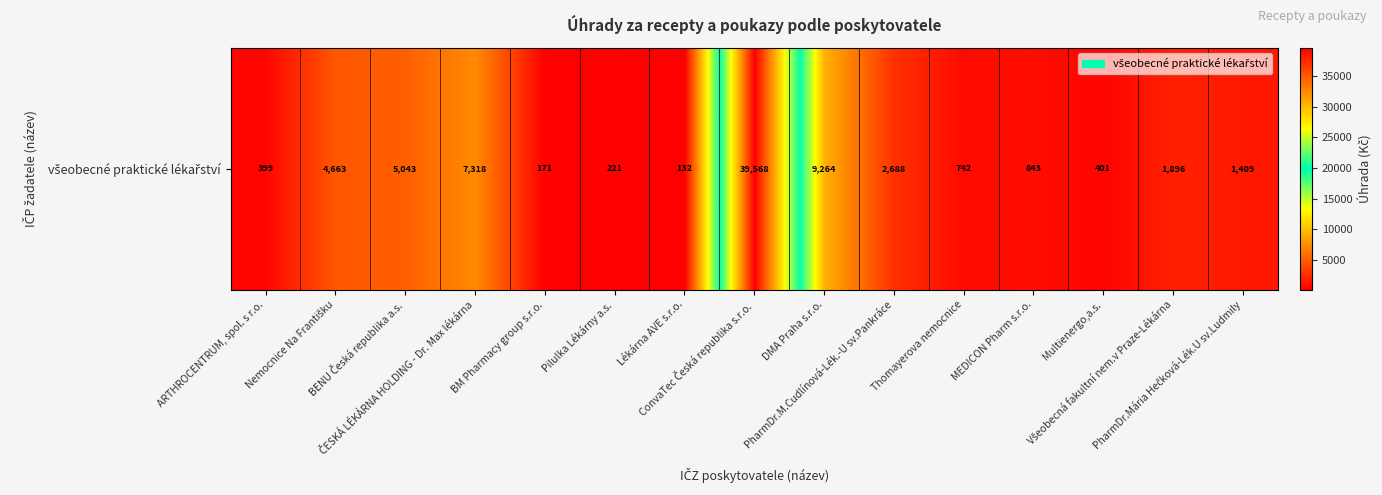

Rank the categories by value from lowest to highest.

Lékárna AVE s.r.o., BM Pharmacy group s.r.o., Pilulka Lékárny a.s., ARTHROCENTRUM, spol. s r.o., Multienergo,a.s., Thomayerova nemocnice, MEDICON Pharm s.r.o., PharmDr.Mária Hečková-Lék.U sv.Ludmily, Všeobecná fakultní nem.v Praze-Lékárna, PharmDr.M.Cudlínová-Lék.-U sv.Pankráce, Nemocnice Na Františku, BENU Česká republika a.s., ČESKÁ LÉKÁRNA HOLDING - Dr. Max lékárna, DMA Praha s.r.o., ConvaTec Česká republika s.r.o.